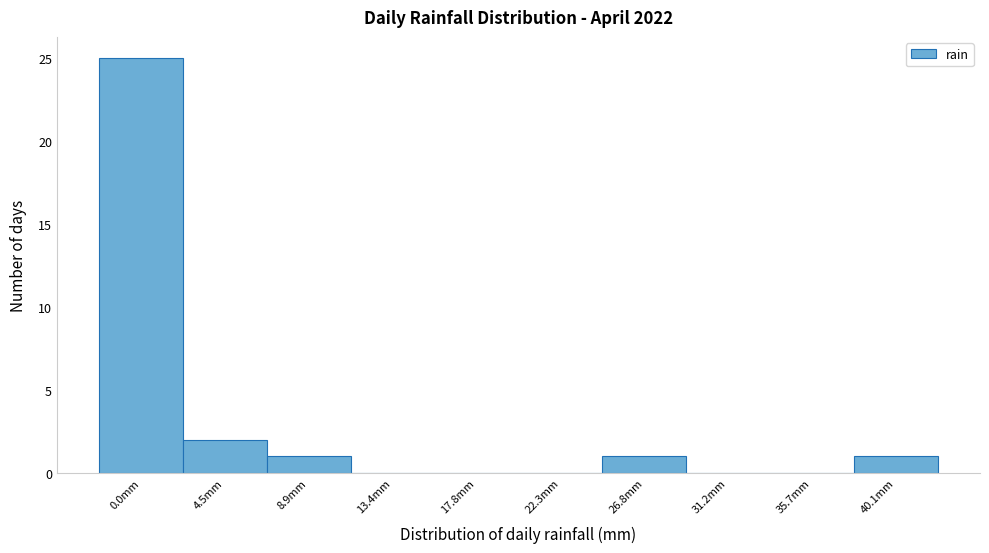

Reading left to right, what are all the values shown in this chart?

0.0mm=25	4.5mm=2	8.9mm=1	13.4mm=0	17.8mm=0	22.3mm=0	26.8mm=1	31.2mm=0	35.7mm=0	40.1mm=1